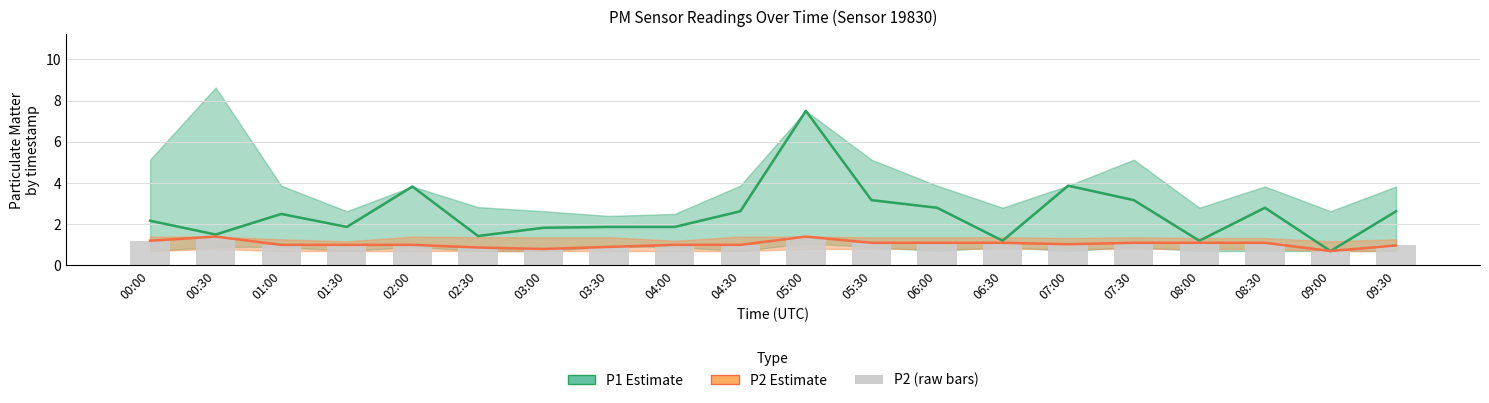

Where does the P1 Estimate series first go above 2?

00:00